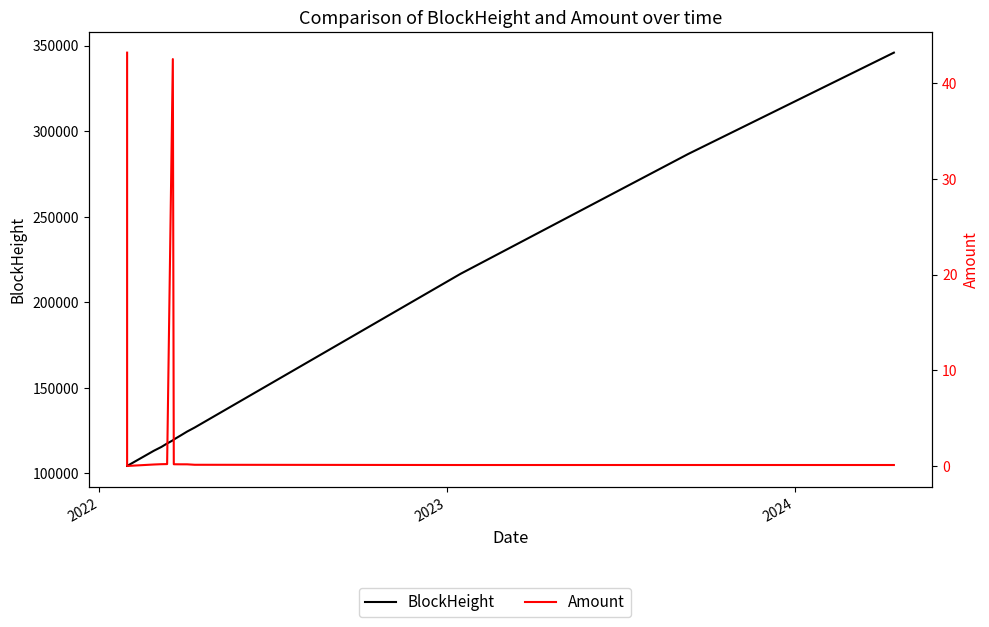

At how many categories does at least one series exceed 62460?

13